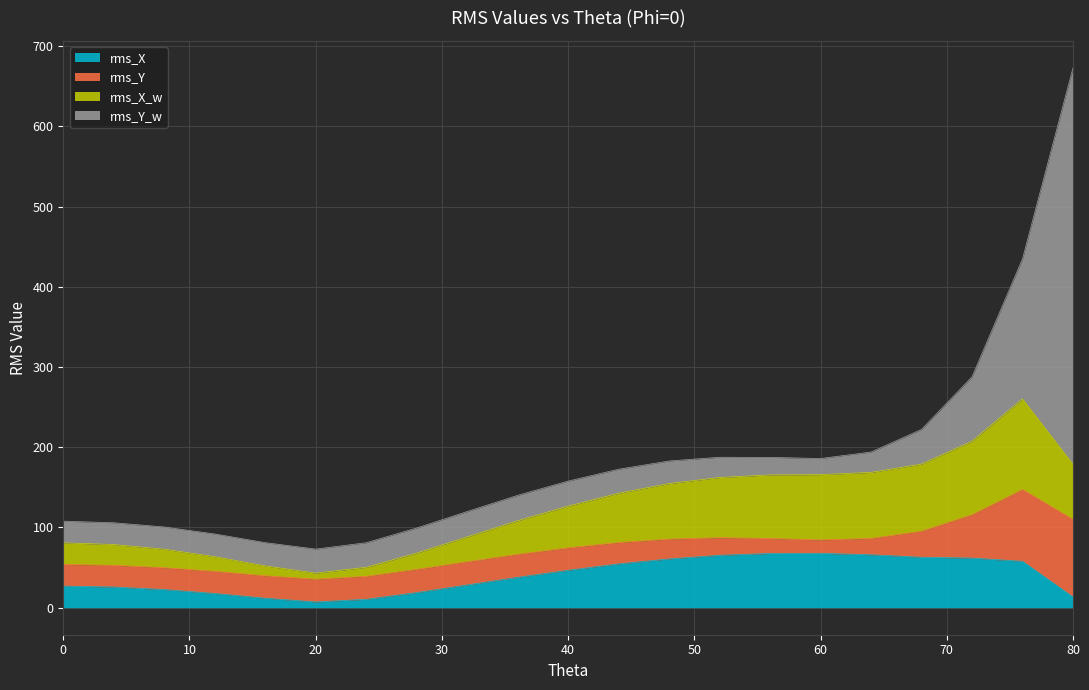

True or false: rms_X_w has a value of 207.7 at 72.

True